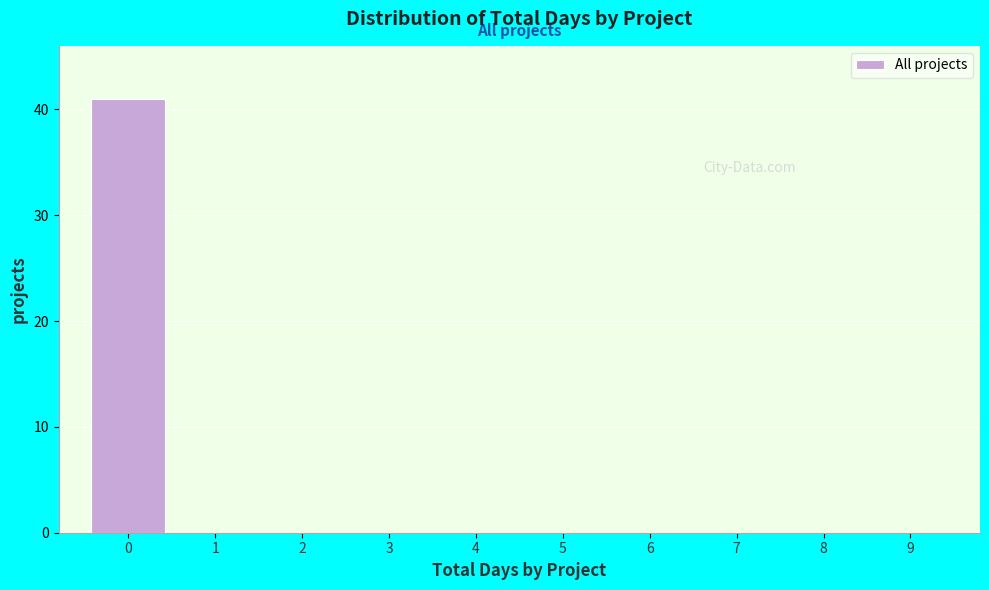

What is the height of the bar covering -0.5 to 0.5 on the x-axis? The values are not printed on the chart, so give them approximately, as read against the axis.

41